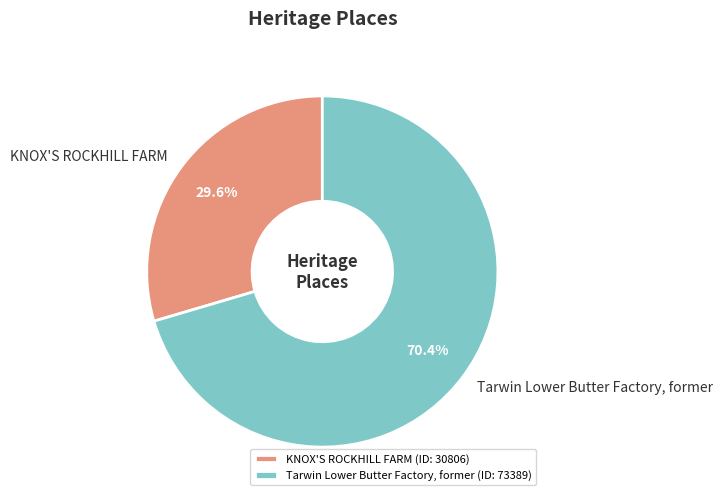

What is the ratio of the value at Tarwin Lower Butter Factory, former to the value at KNOX'S ROCKHILL FARM?

2.4